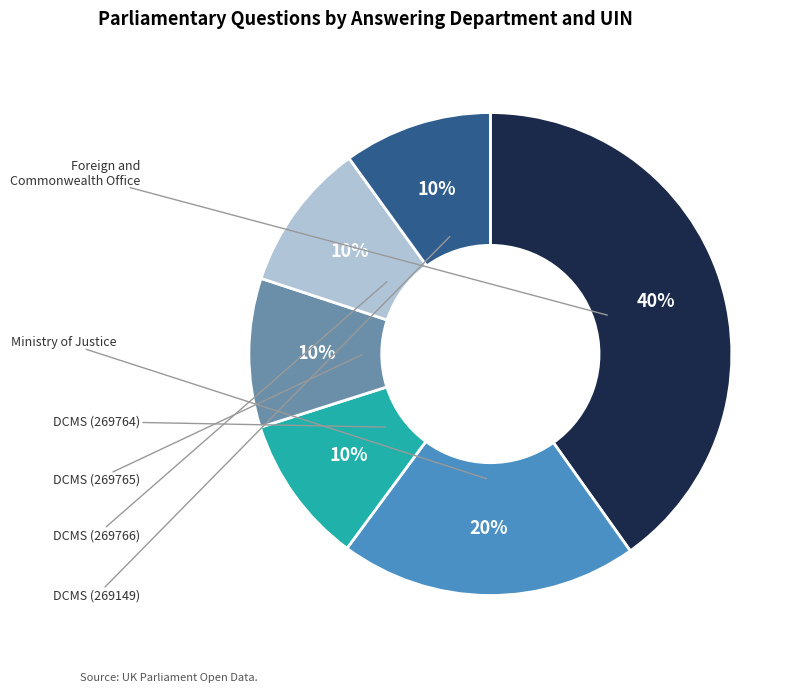

To the nearest percent, what is the average slice percentage?

17%